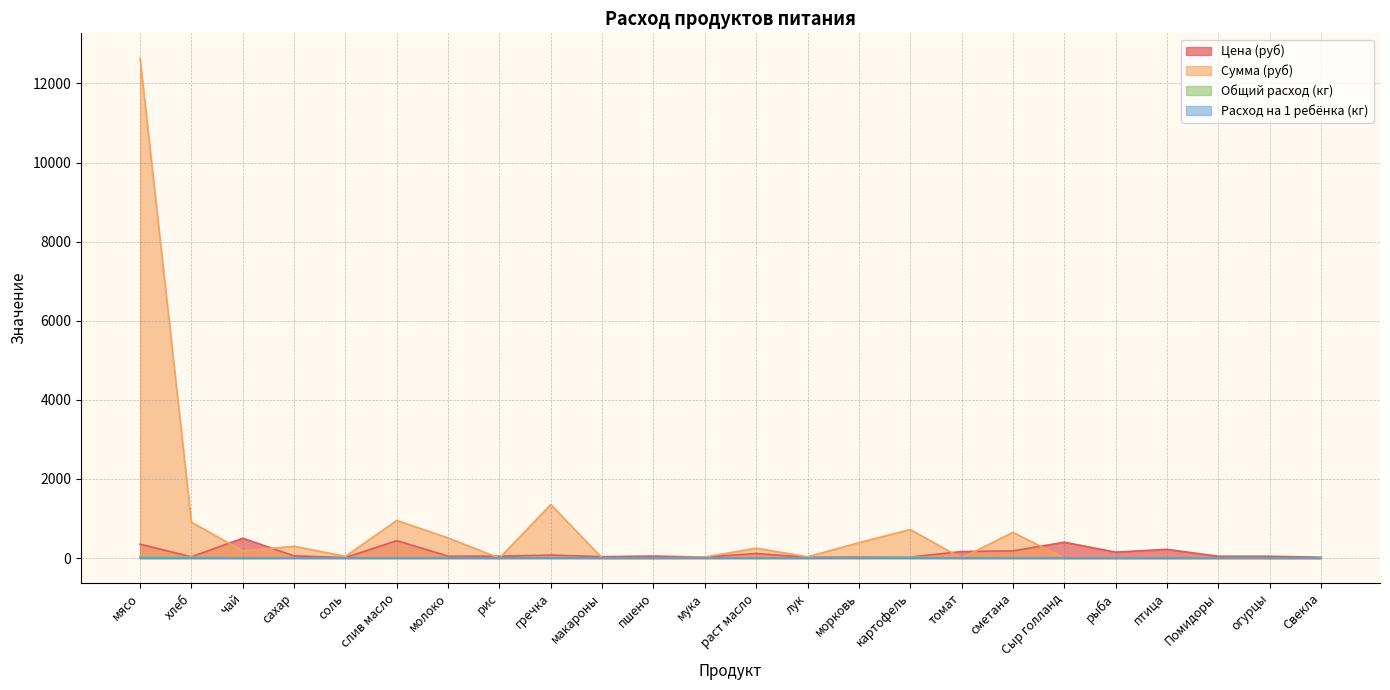

Is the value of Цена at соль greater than the value of Сумма (руб) at макароны?

Yes